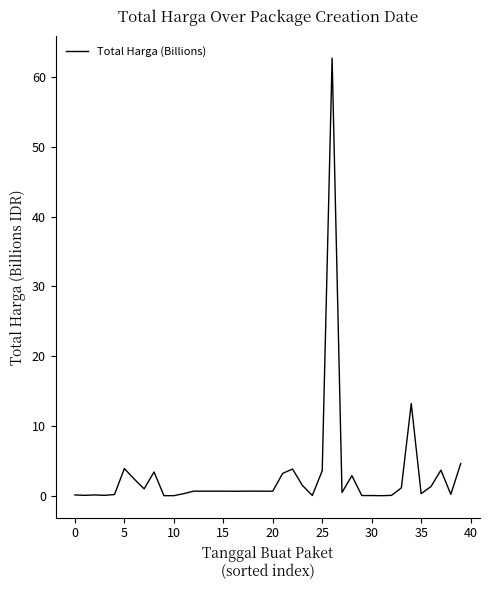

What is the average value?

3.0